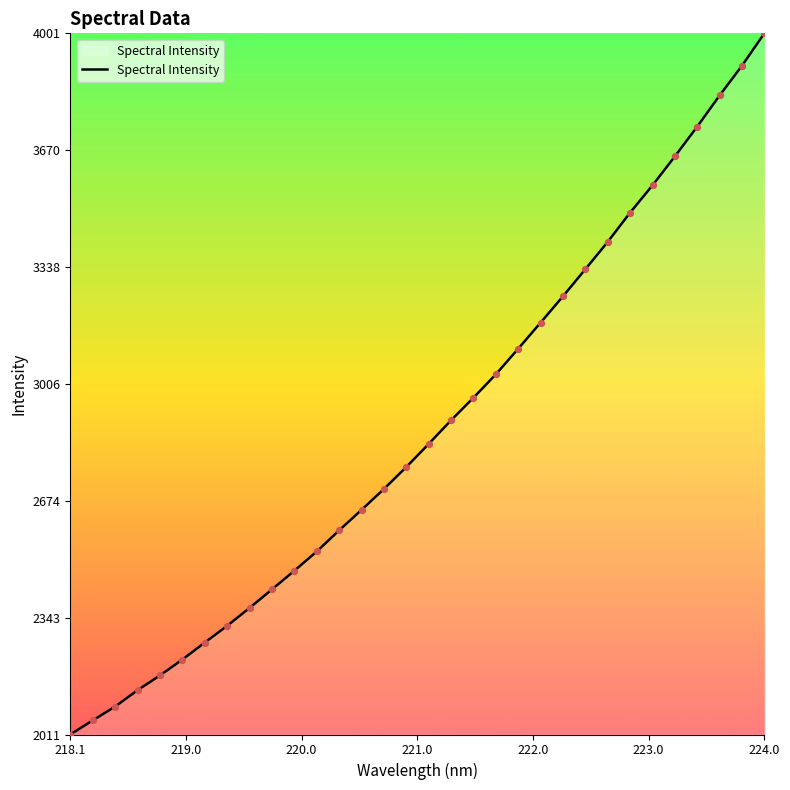

What is the minimum value shown in the chart?

2011.6